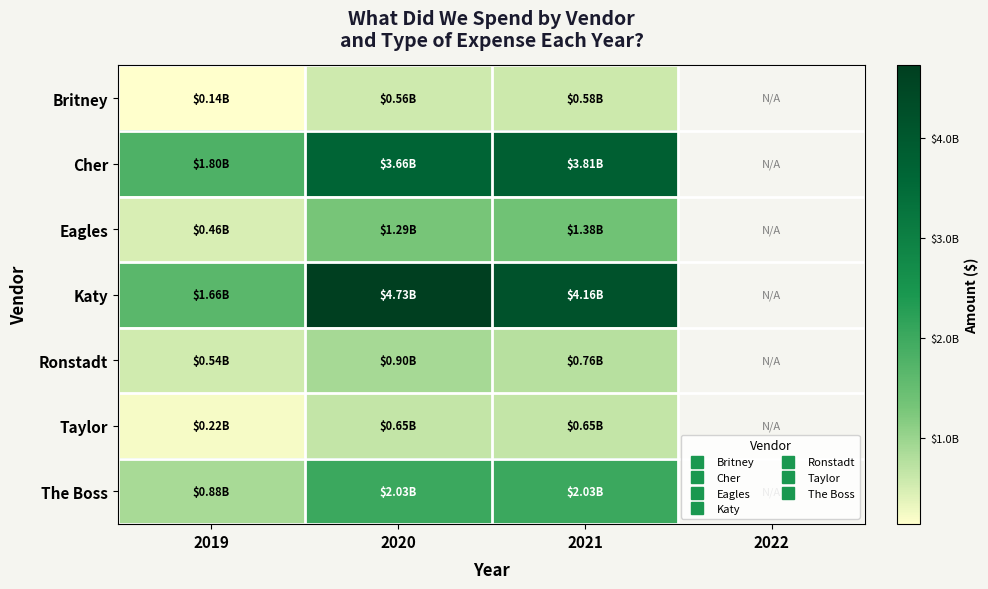

At which label is Taylor closest to 438115397?

2019